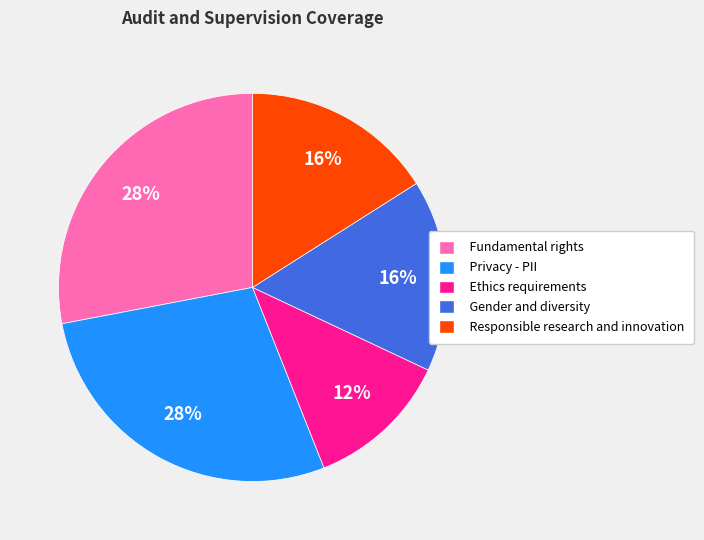

Is there a majority slice in this chart?

No